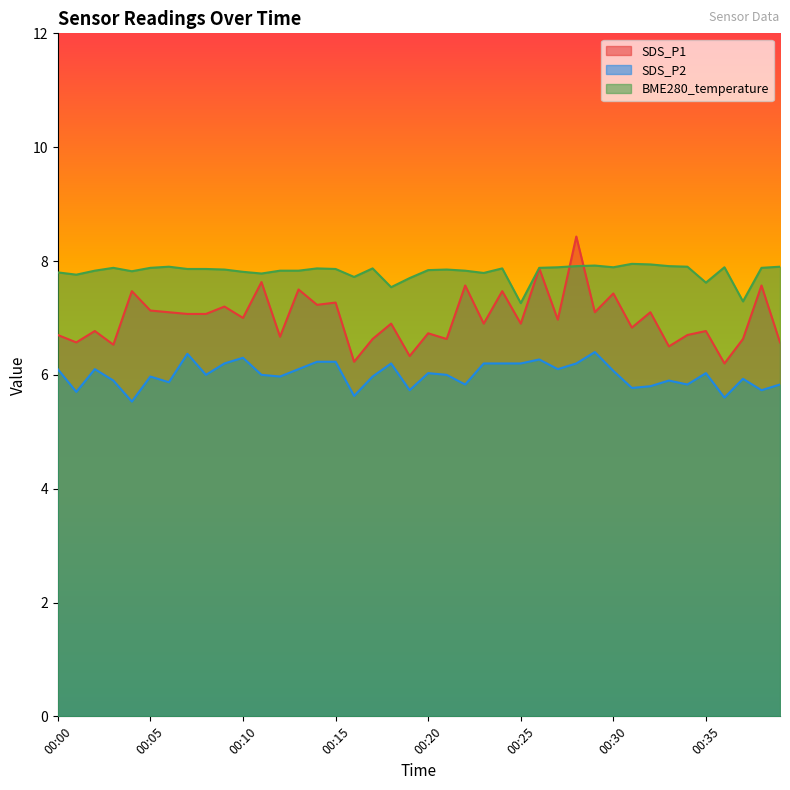

How many times do BME280_temperature and SDS_P1 cross each other?

2